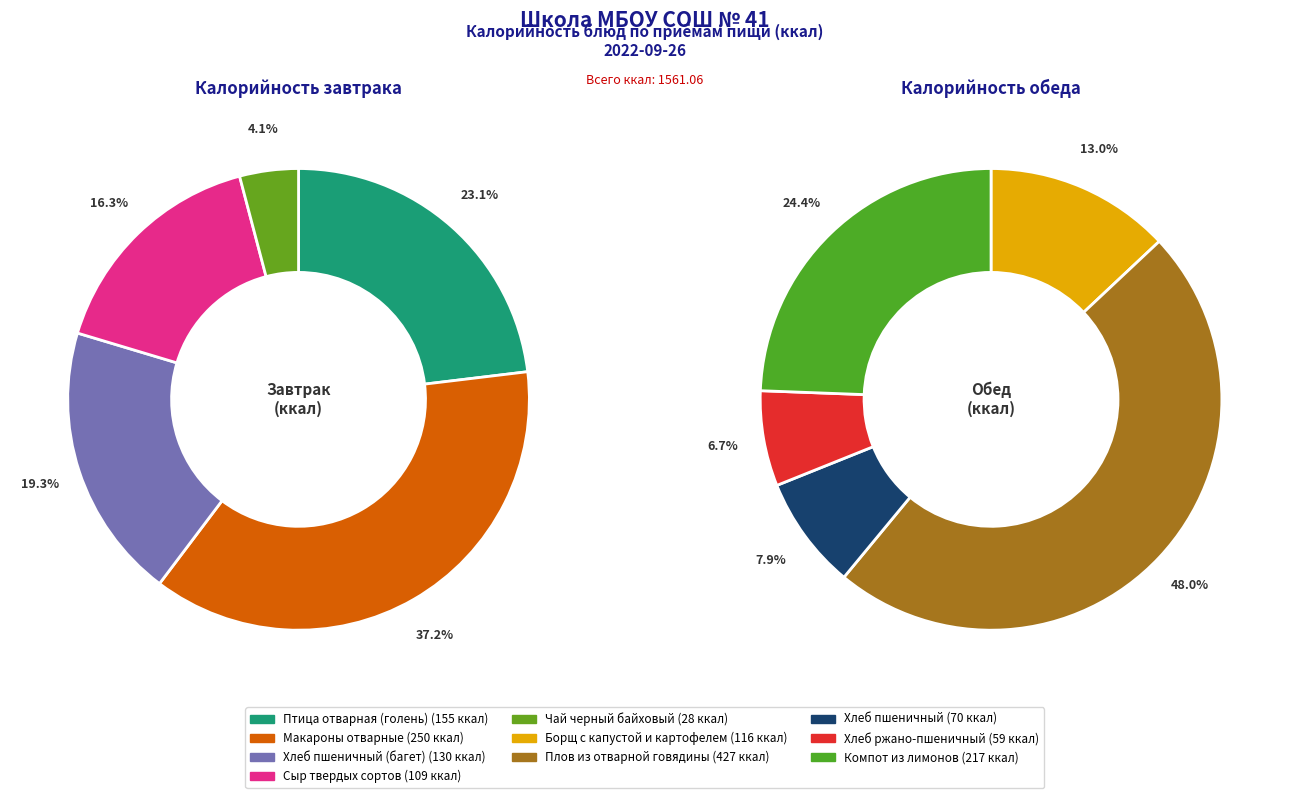

The Борщ с капустой и картофелем slice represents 16% of the pie. True or false?

False